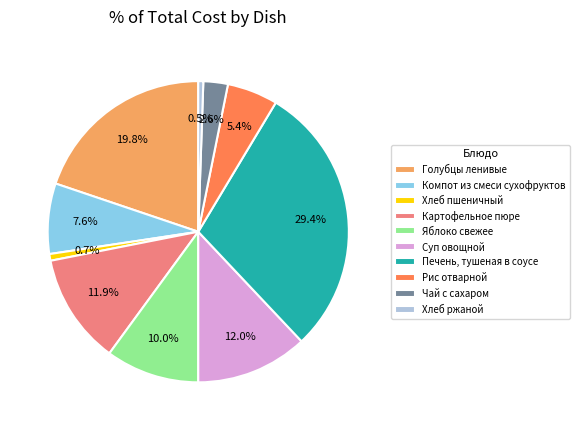

How many slices are in this pie chart?

10